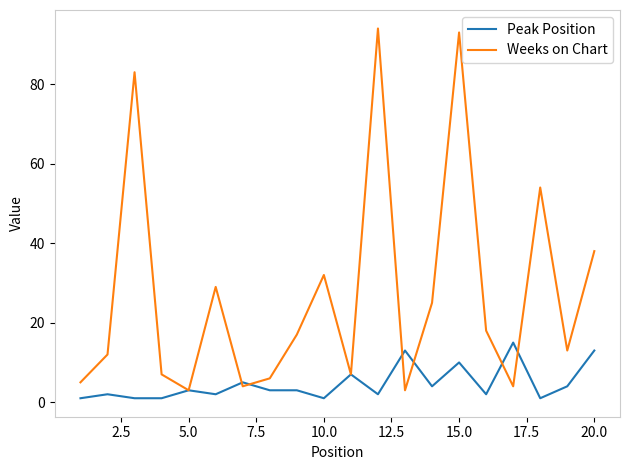

Rank the series by their maximum value, from lowest to highest.

Peak Position, Weeks on Chart